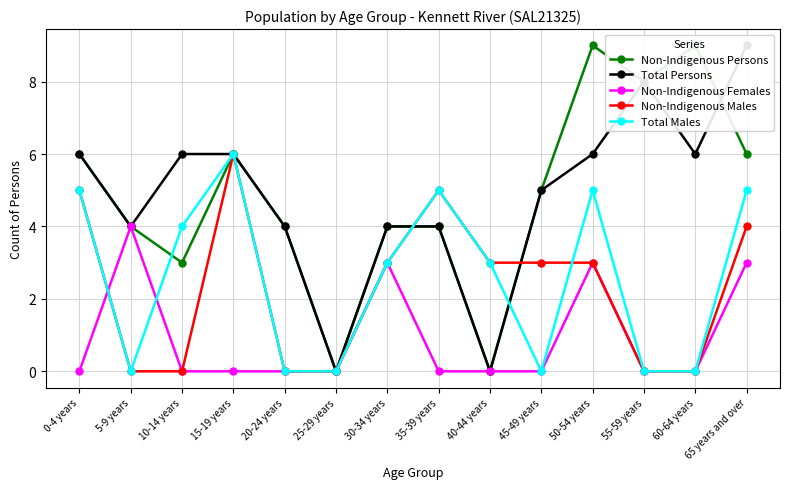

Which series has the largest total across all categories?

Non-Indigenous Persons